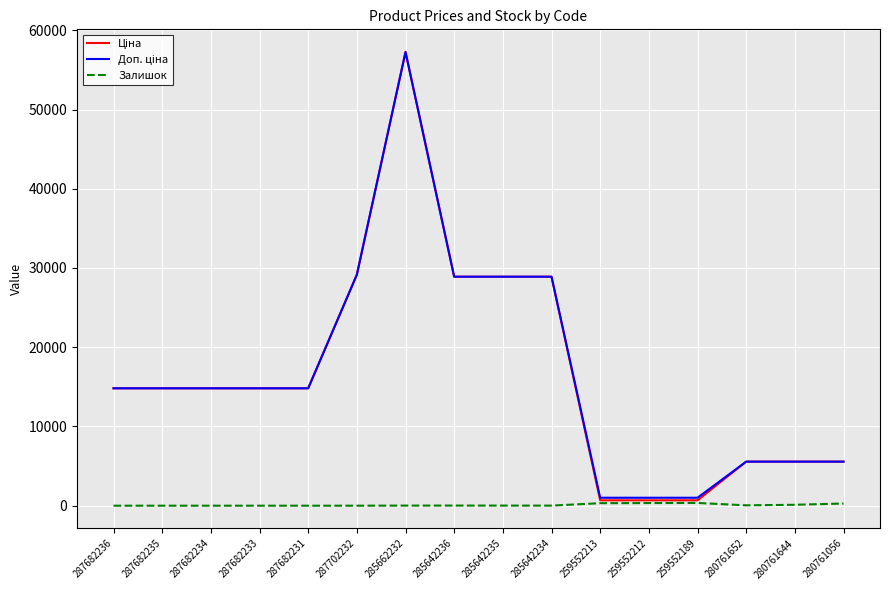

What is the spread (max minus min) of values at 287702232?

29152.3